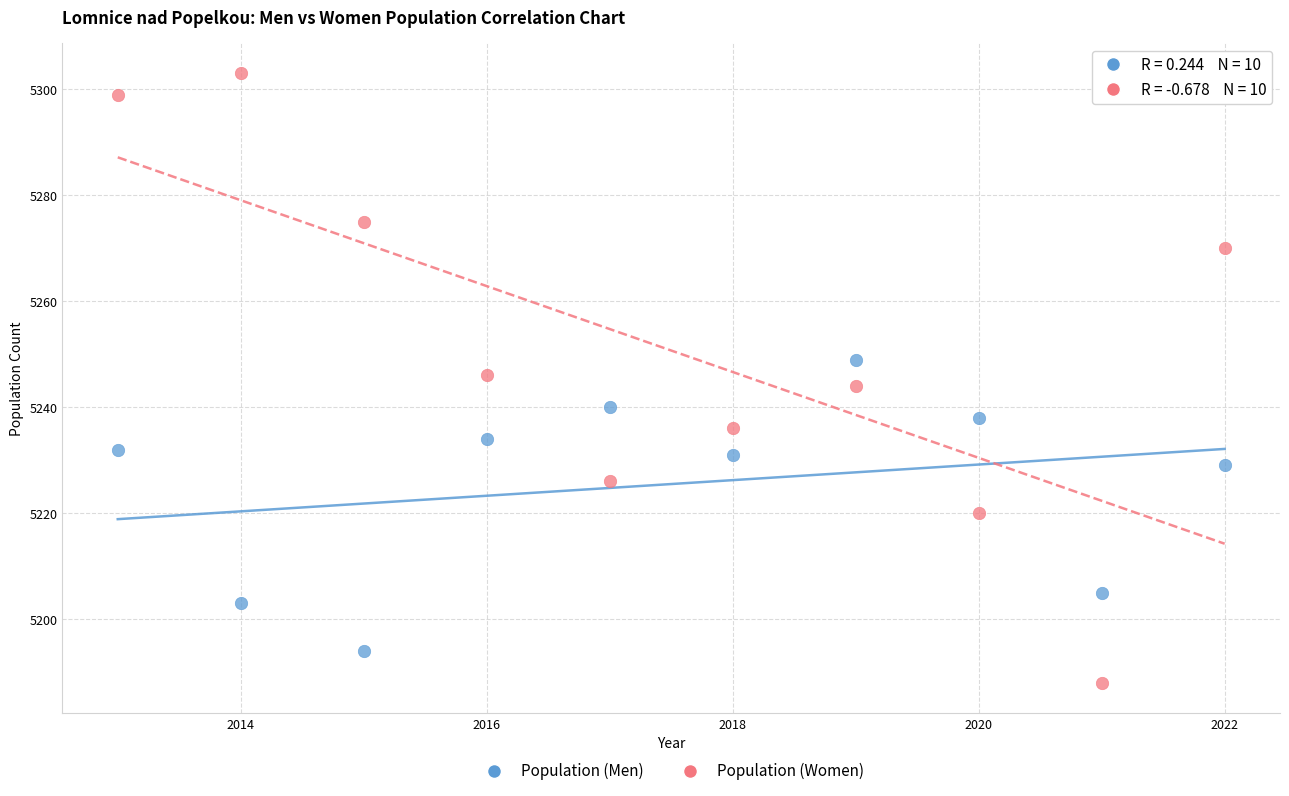

Across all data points, what is the range of X values (max minus min)?

9